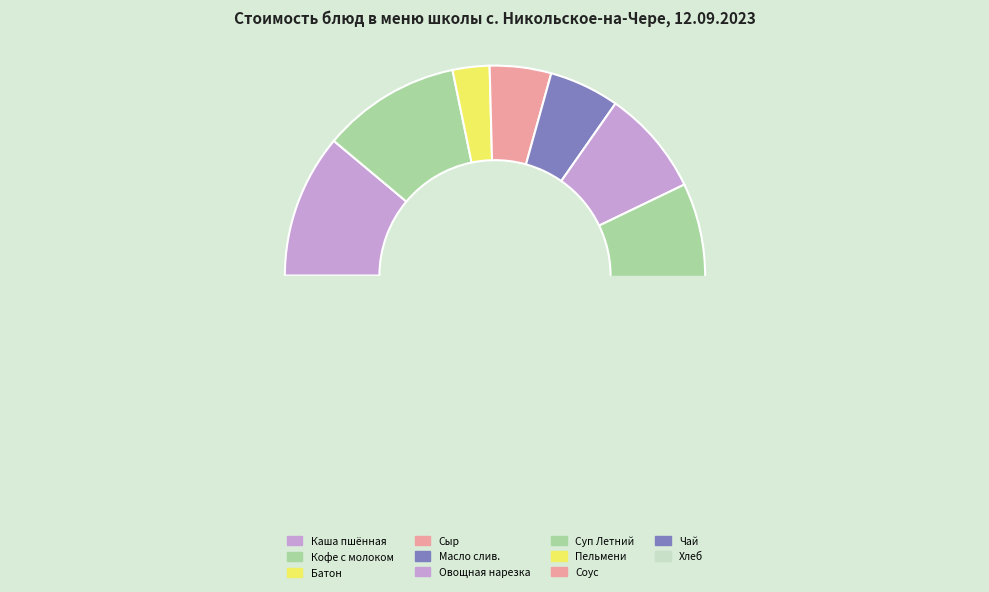

How many segments does this pie chart have?

11